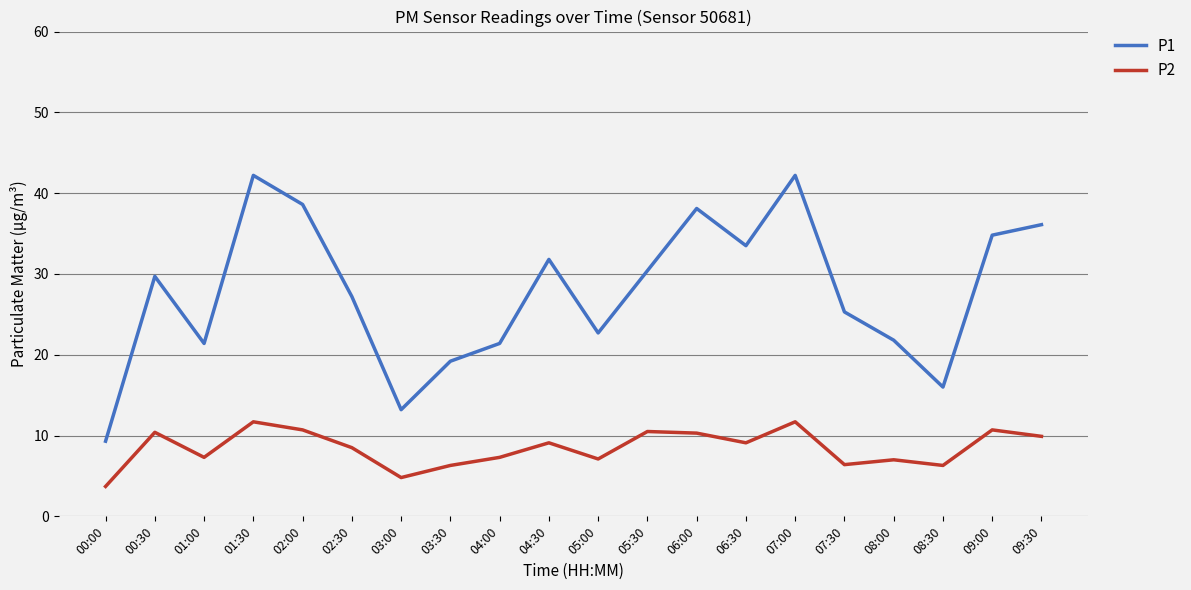

Which series changed the most between 04:00 and 08:30?

P1